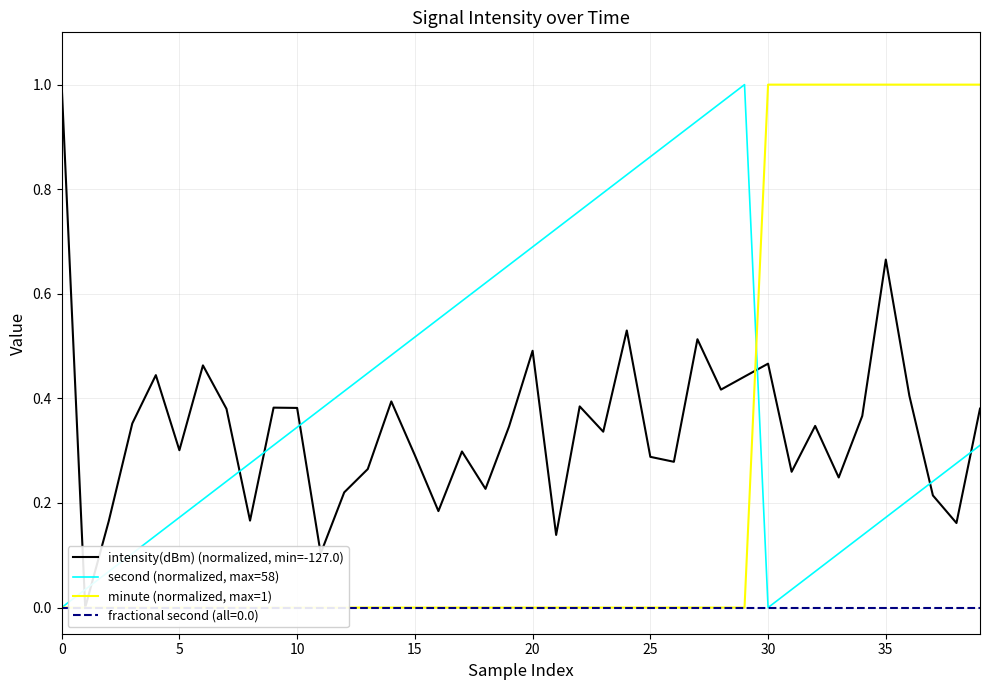

At how many categories does at least one series exceed 0?

40